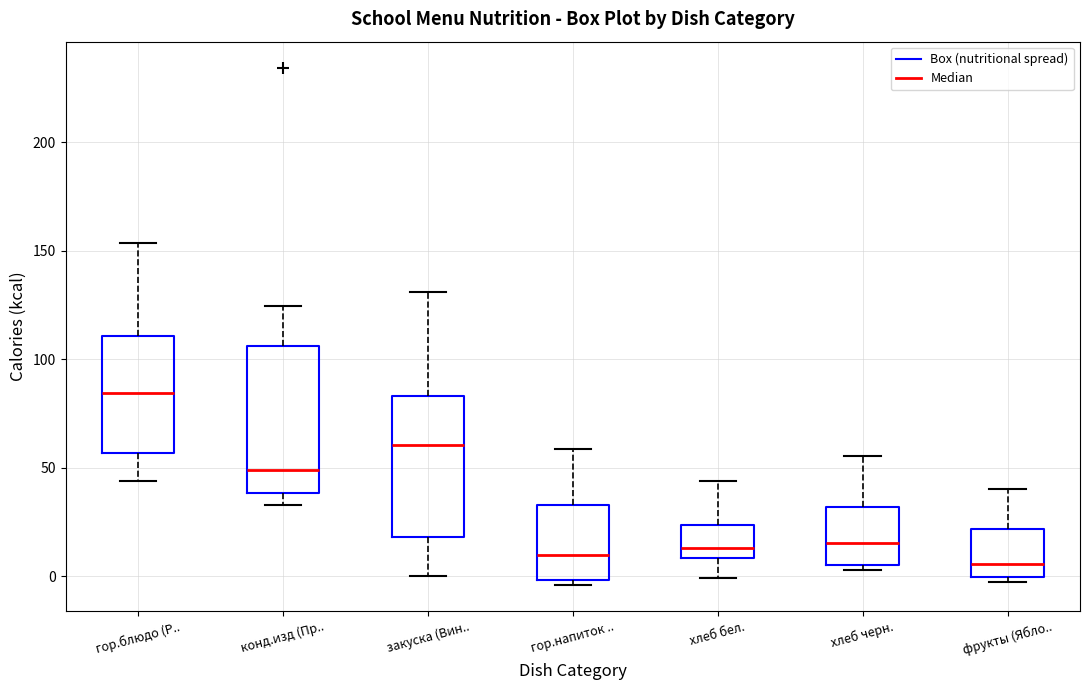

Which box's median line is the highest?

гор.блюдо (Р..